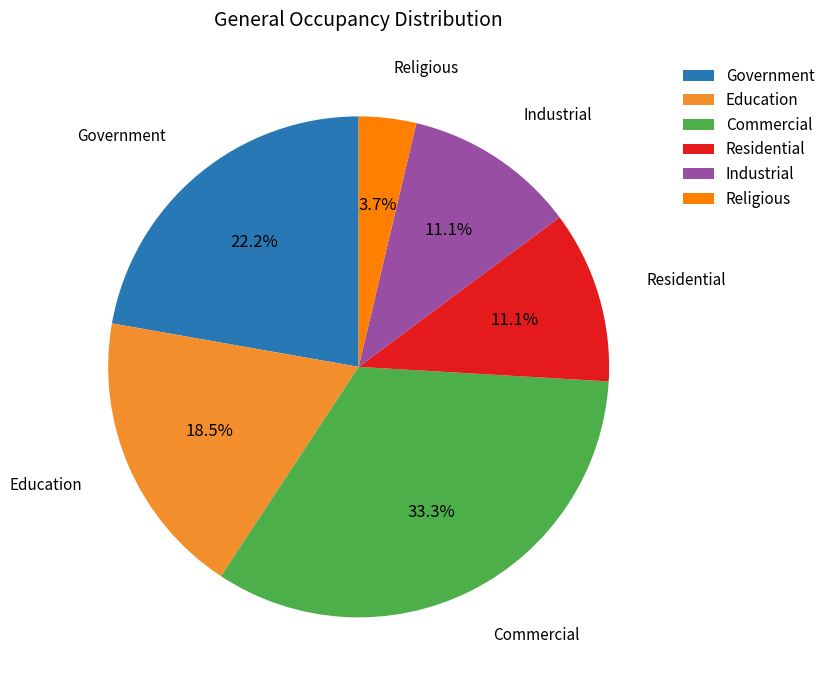

Do Commercial and Education together represent more than half of the pie?

Yes